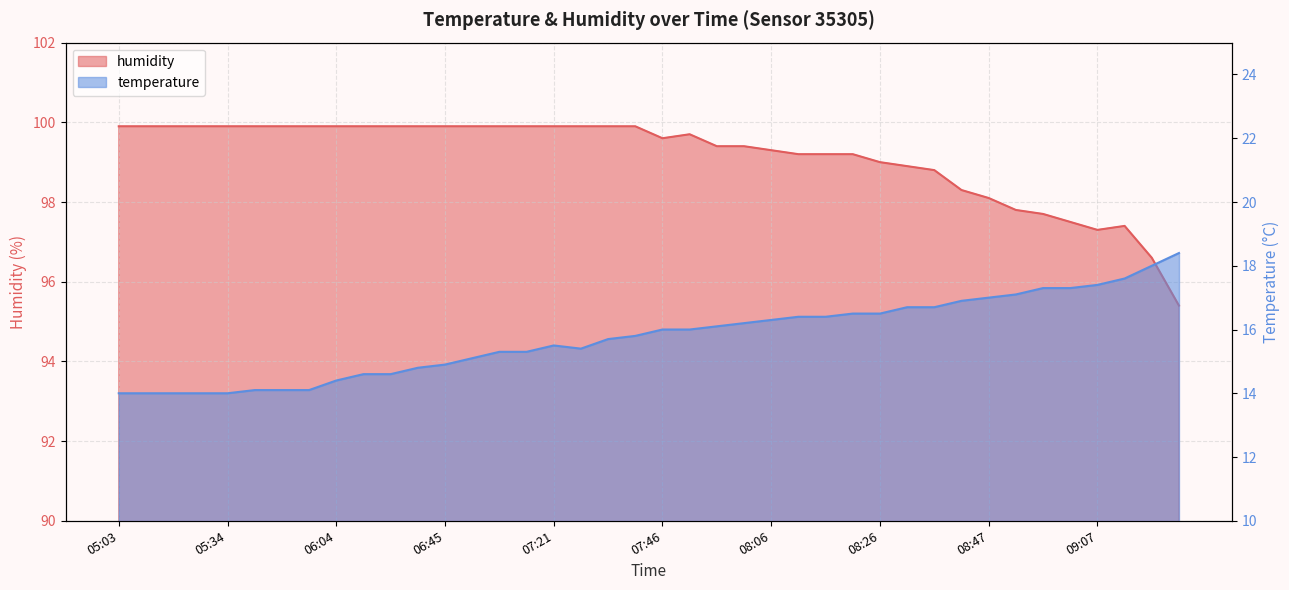

What is the difference between the maximum and second lowest values in the temperature series?

4.4